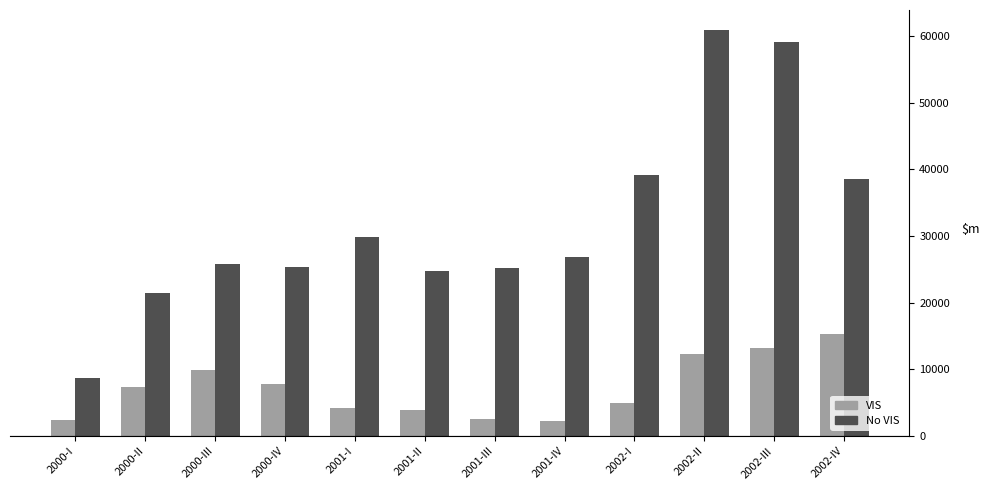

What is the greatest value displayed?

60879